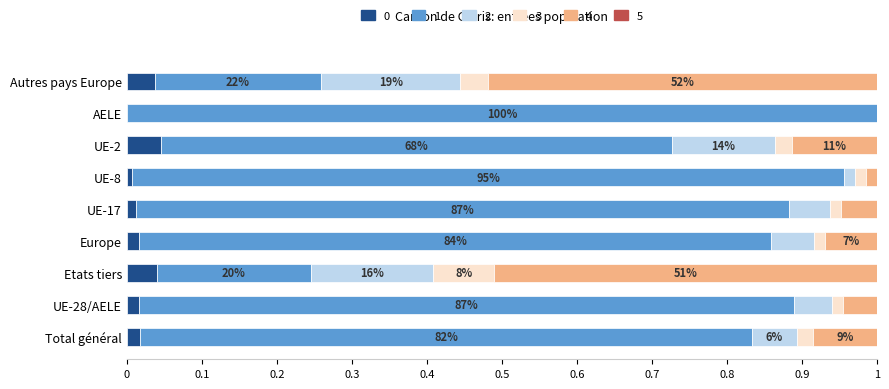

What is the total value across all series at UE-2?

1.0